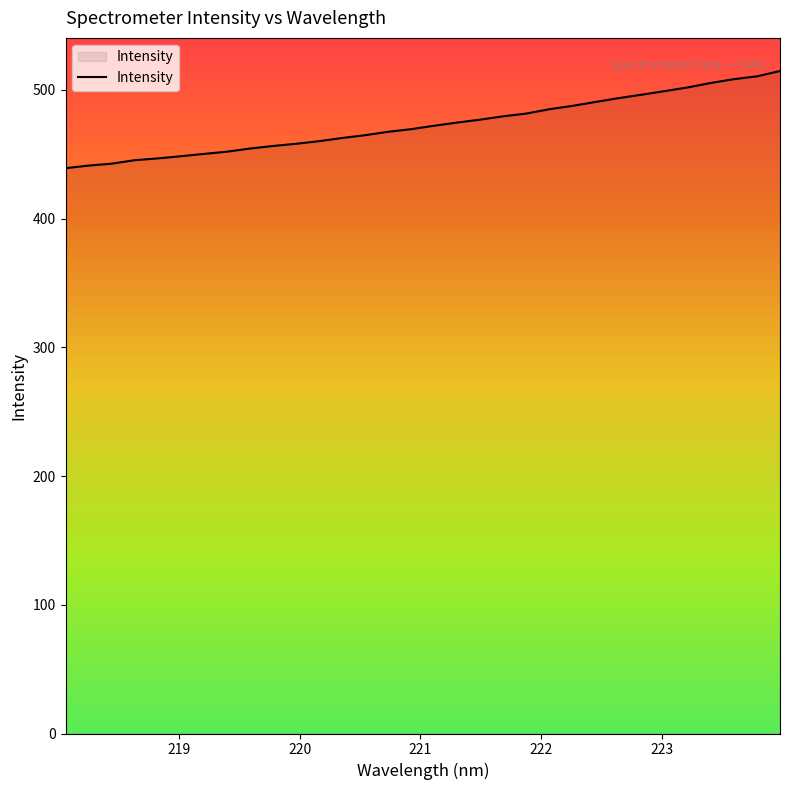

What is the maximum value shown in the chart?

514.6